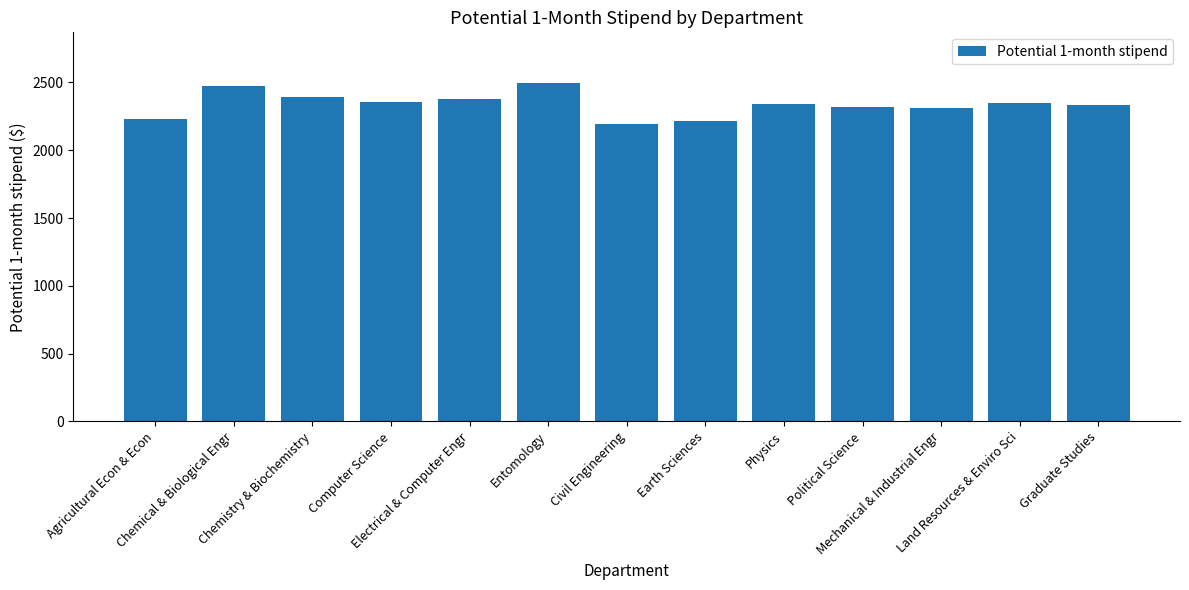

How many bars are there in total?

13